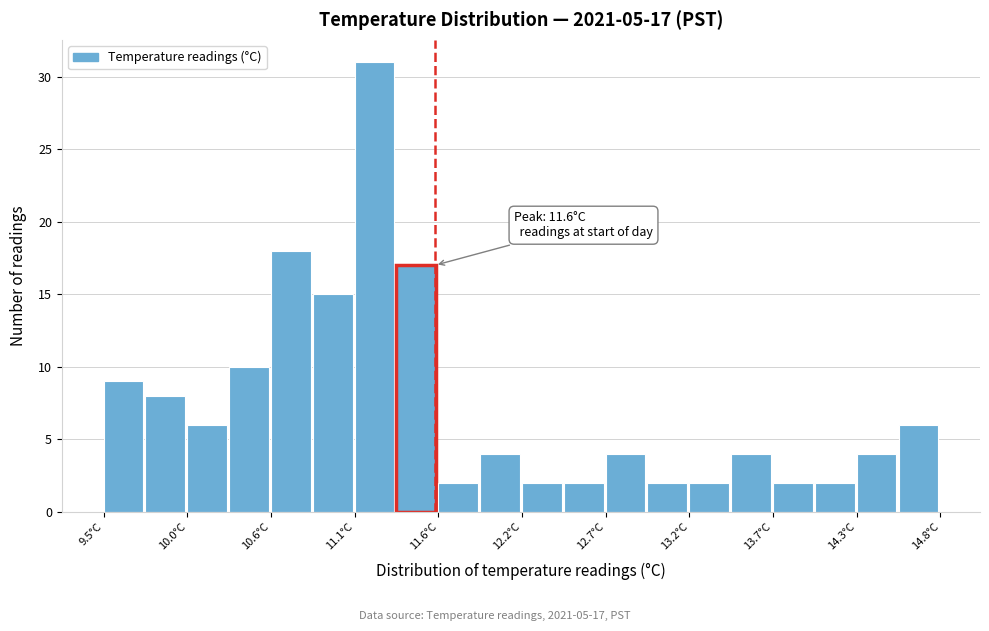

Read against the x-axis, roughly where is the centre of the tallest bar?

11.2